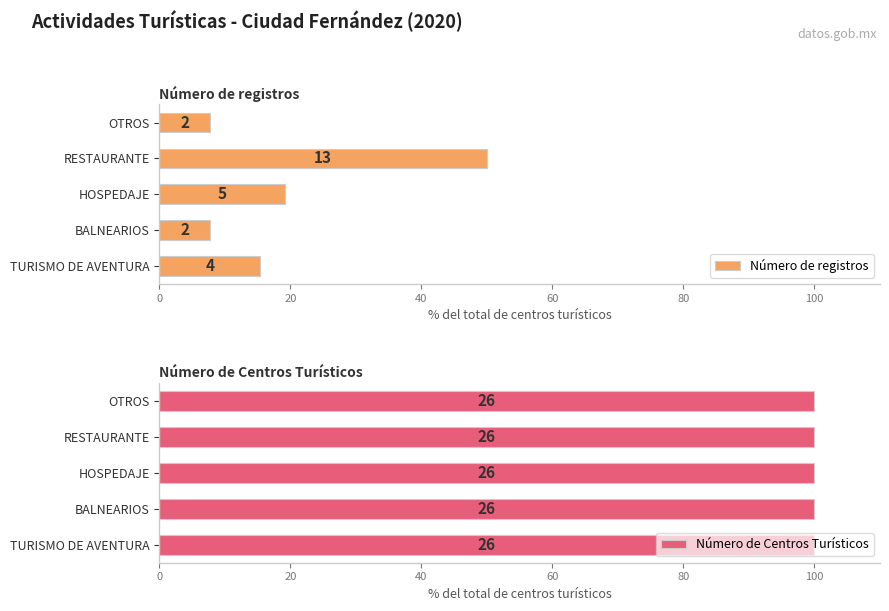

What is the sum of the Número de Centros Turísticos values at 0 and 80?

1.1